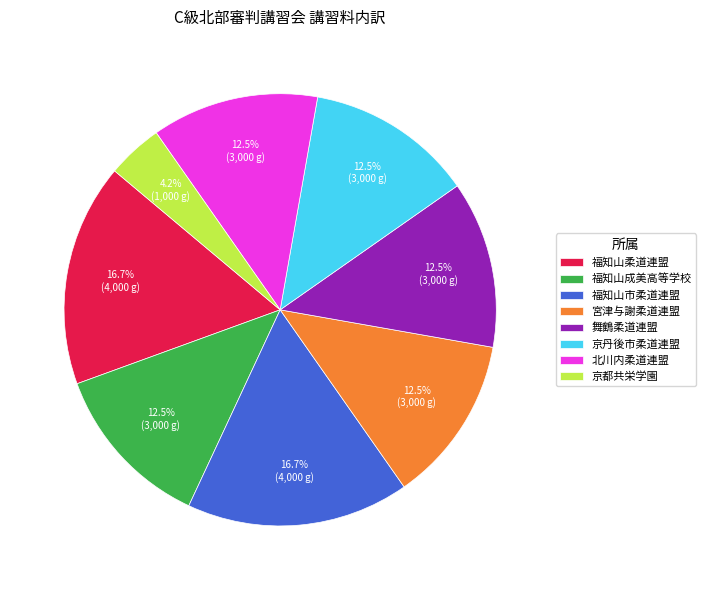

Do 福知山市柔道連盟 and 福知山柔道連盟 together represent more than half of the pie?

No